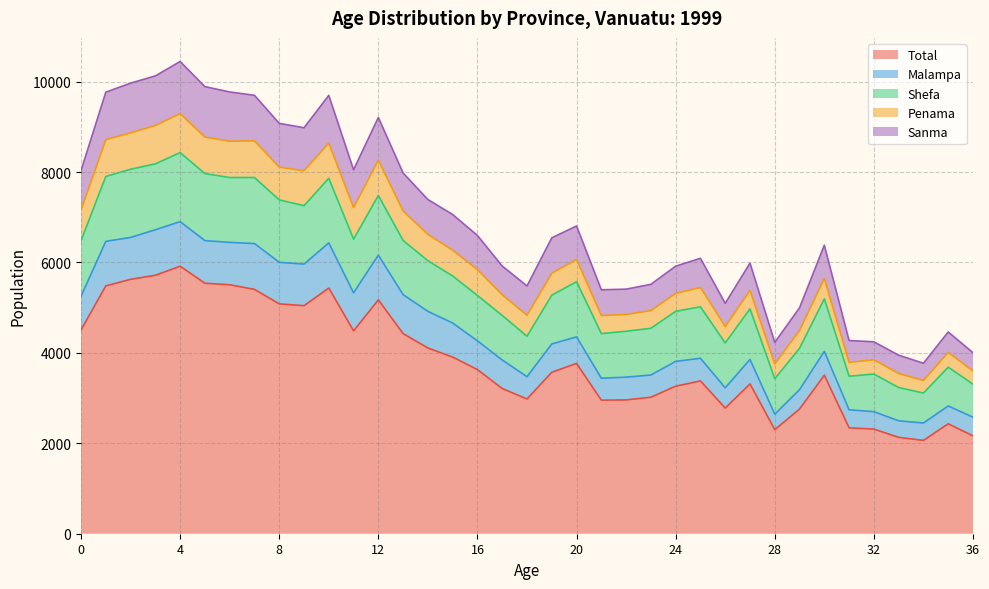

True or false: Total has more than 0 points higher than both neighbors.

True